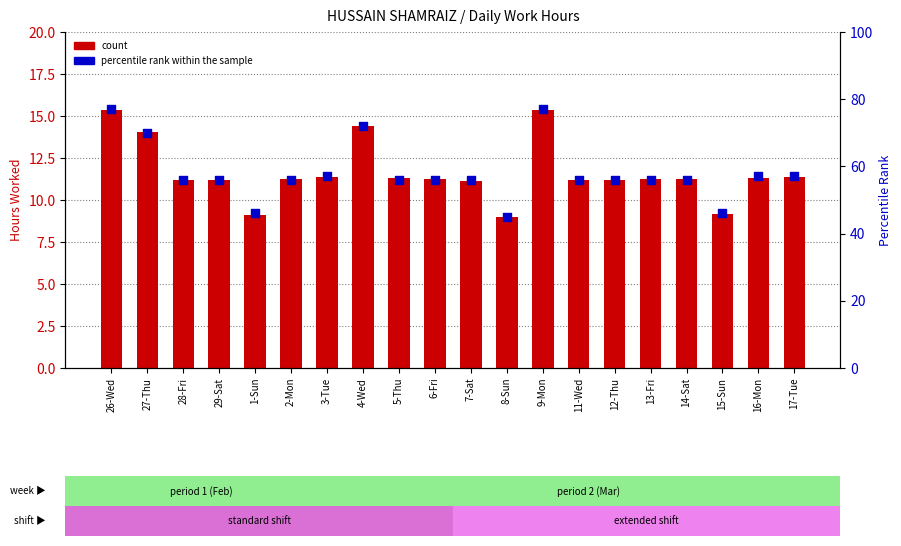

What are all the series names shown in the legend?

count, percentile rank within the sample